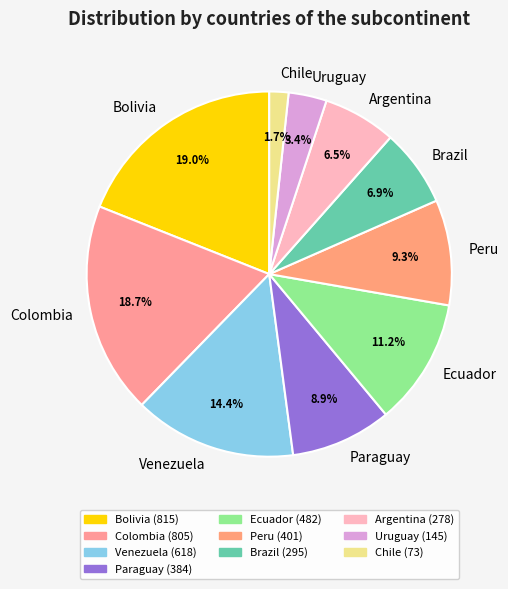

To the nearest percent, what percentage of the pie is Brazil?

7%